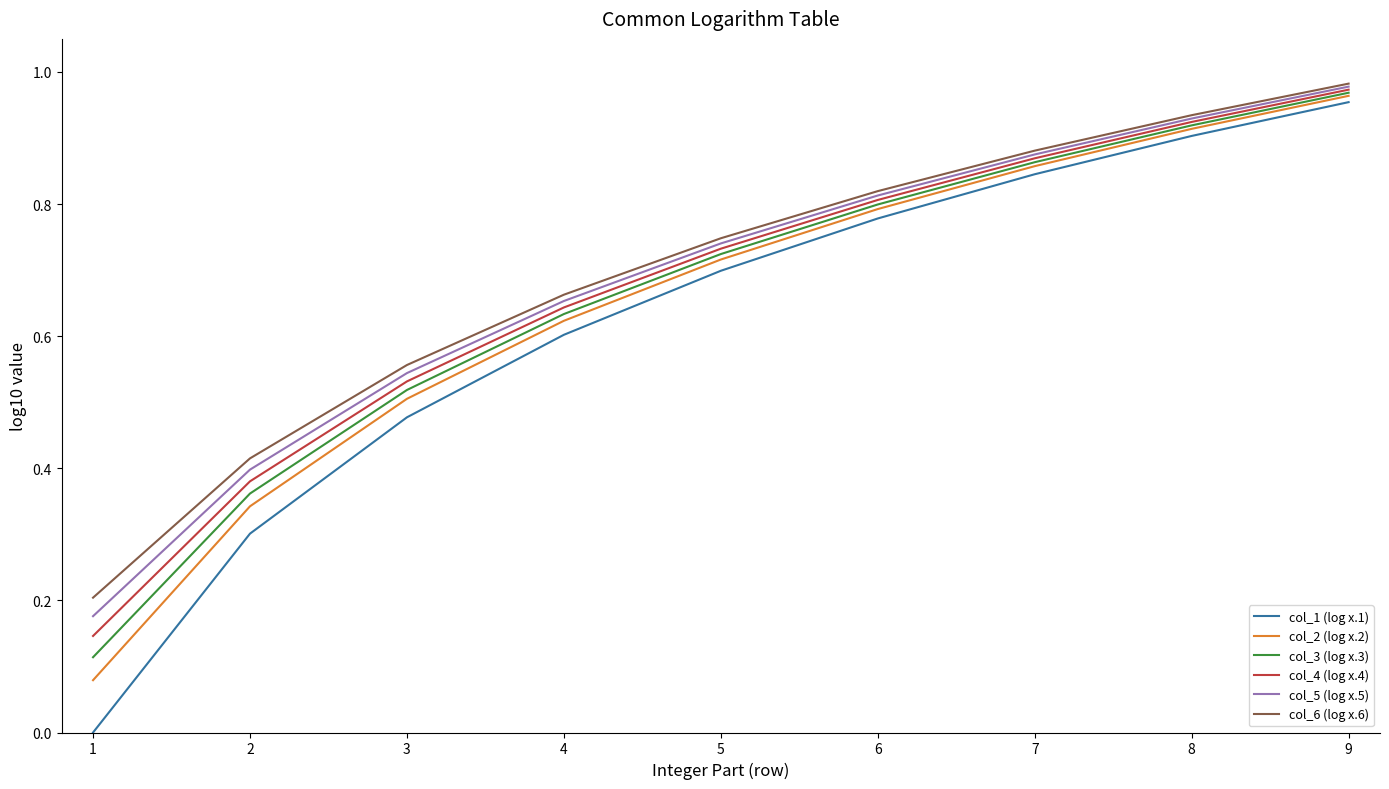

What is the sum of all col_2 (log x.2) values?

5.8